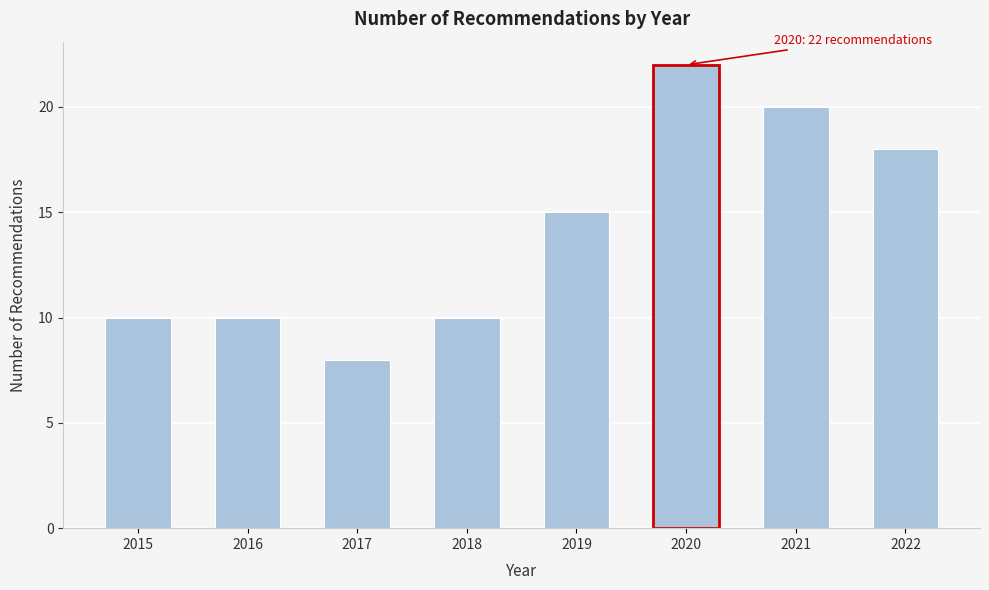

Reading left to right, extract all data points from this chart.

2015=10	2016=10	2017=8	2018=10	2019=15	2020=22	2021=20	2022=18